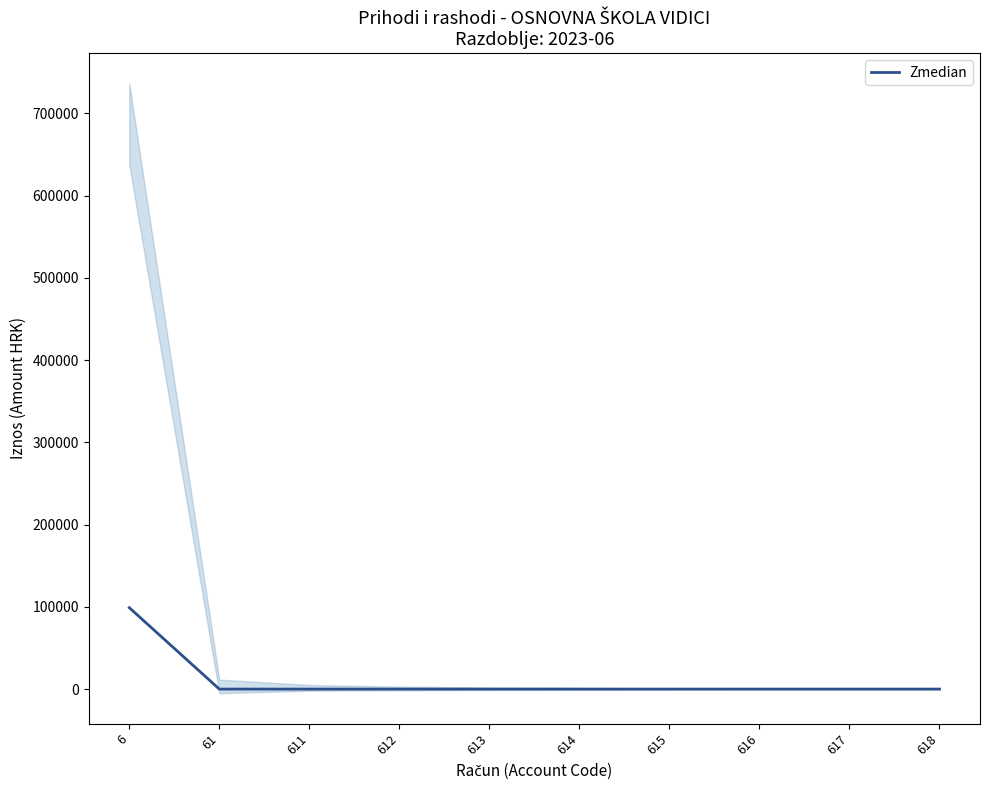

Does the chart have visible grid lines?

No